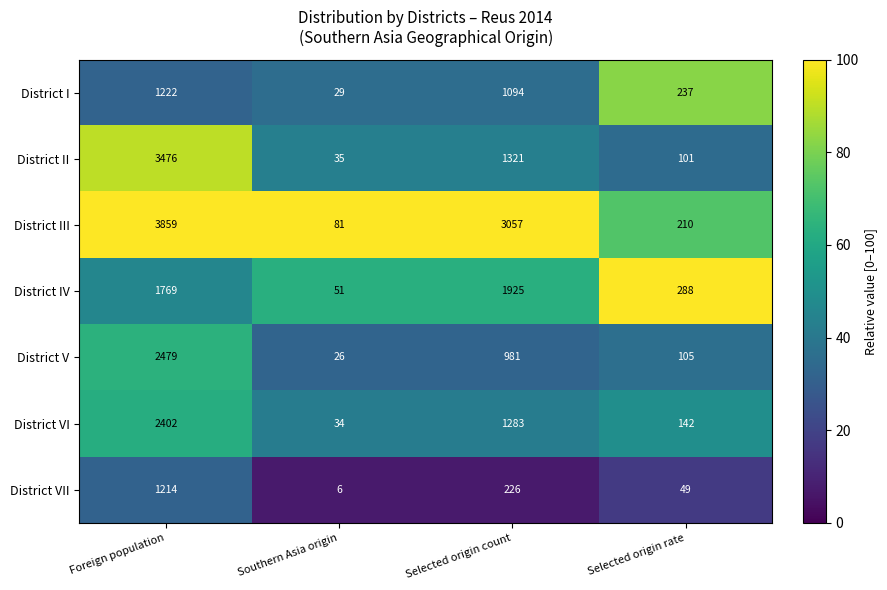

At which category does the chart reach its minimum across all series?

Southern Asia origin